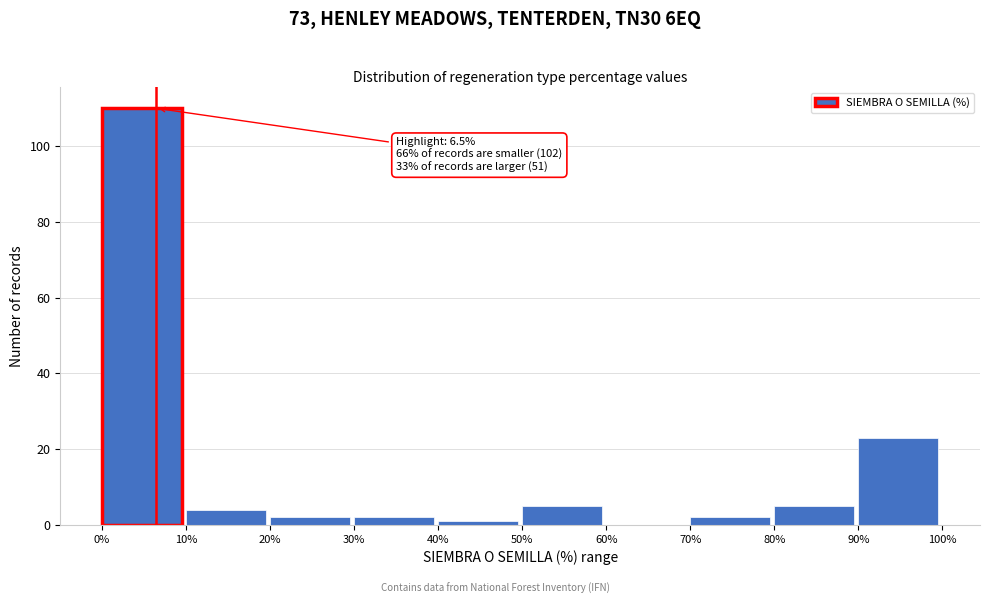

Over which range of the x-axis is the bar tallest?

0% to 10%